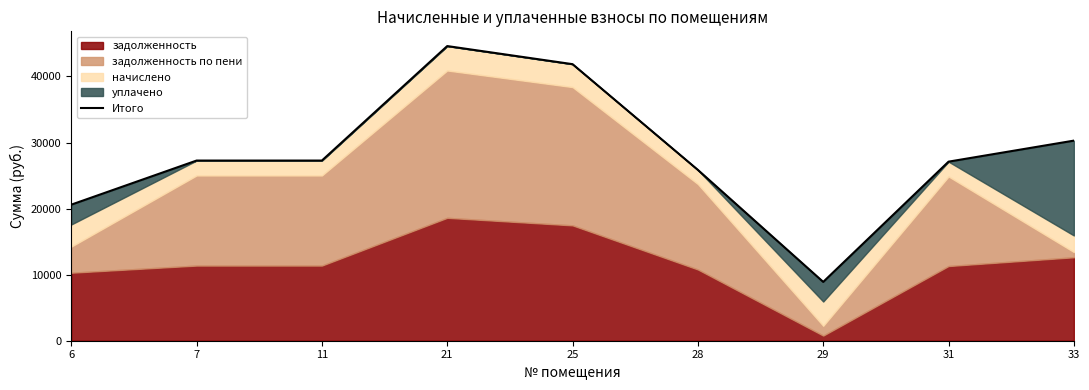

What is the maximum value shown in the chart?

44604.5